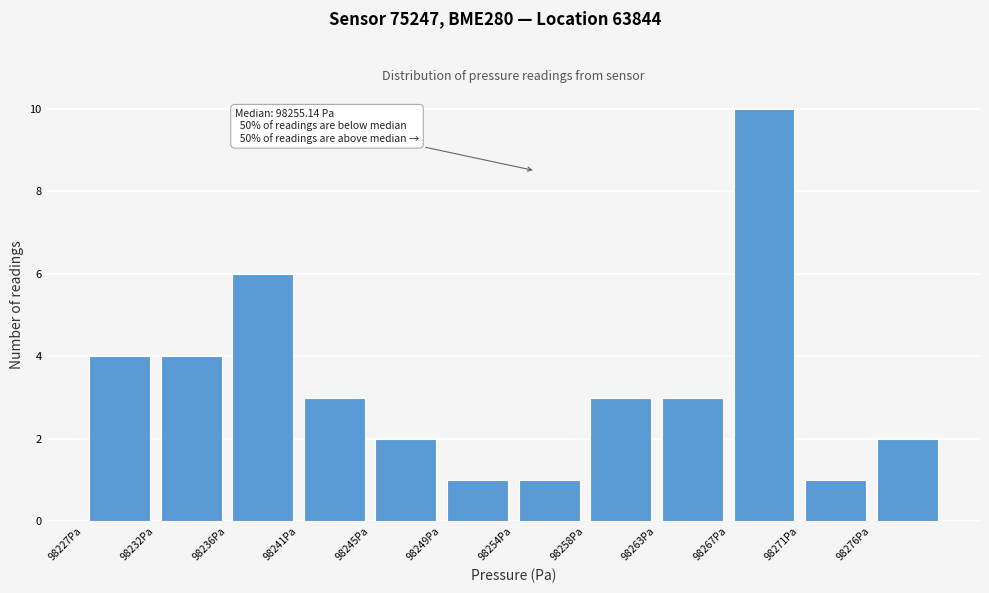

Over which range of the x-axis is the bar tallest?

98267.0 to 98271.5